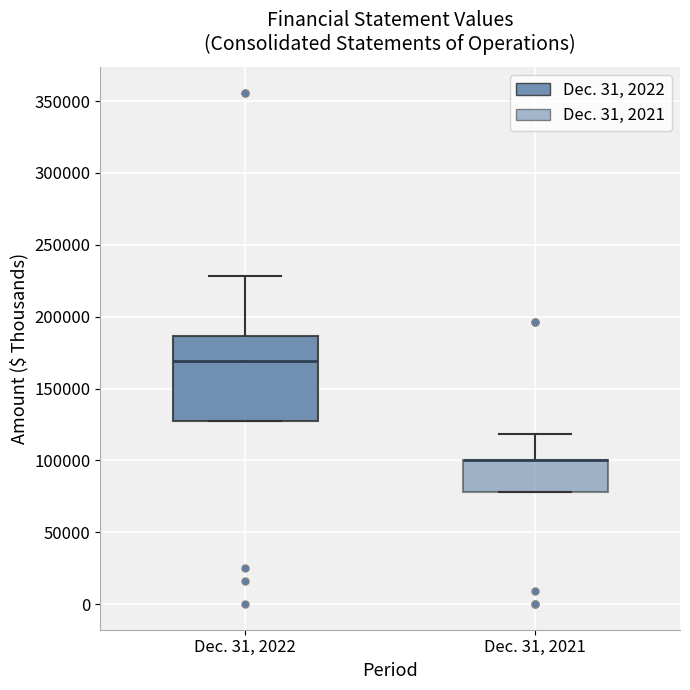

Reading left to right, read every box against the y-axis: the position of its median line, the range the box covers, and the ends of its whiskers. The values are not printed on the chart, so give them approximately, as read against the axis.

Dec. 31, 2022: median 170000, box 125000 to 185000, whiskers 125000 to 230000
Dec. 31, 2021: median 100000 (drawn on the box's upper edge), box 80000 to 100000, whiskers 80000 to 120000